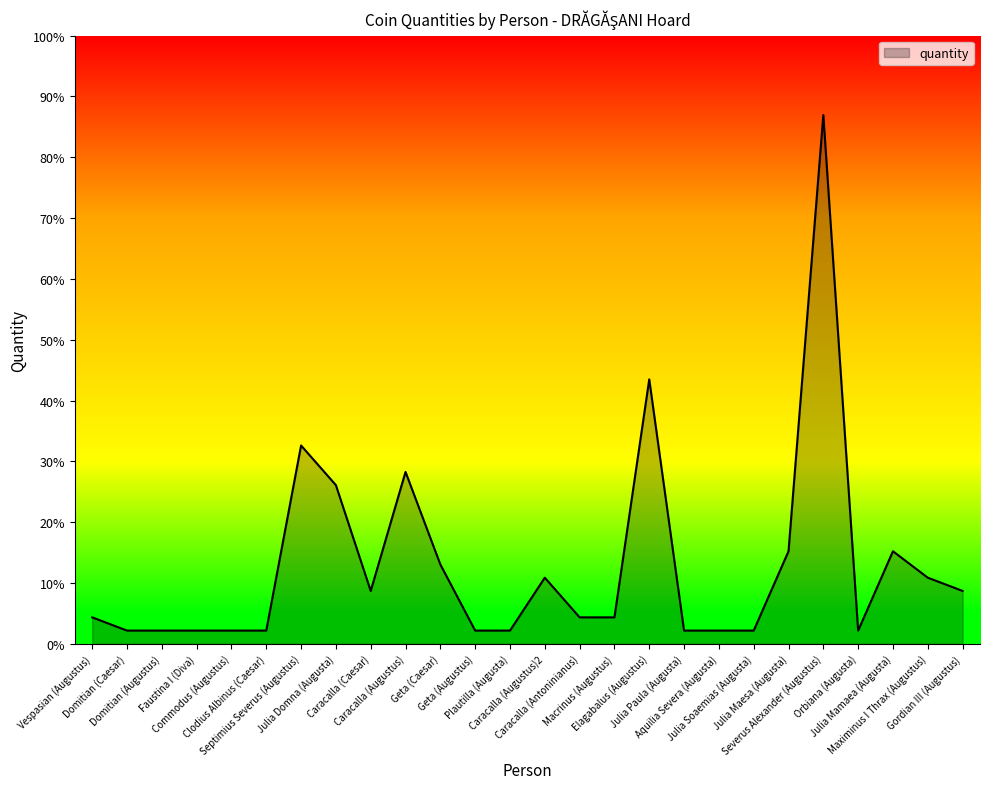

Between Macrinus (Augustus) and Julia Maesa (Augusta), which is larger?

Julia Maesa (Augusta)